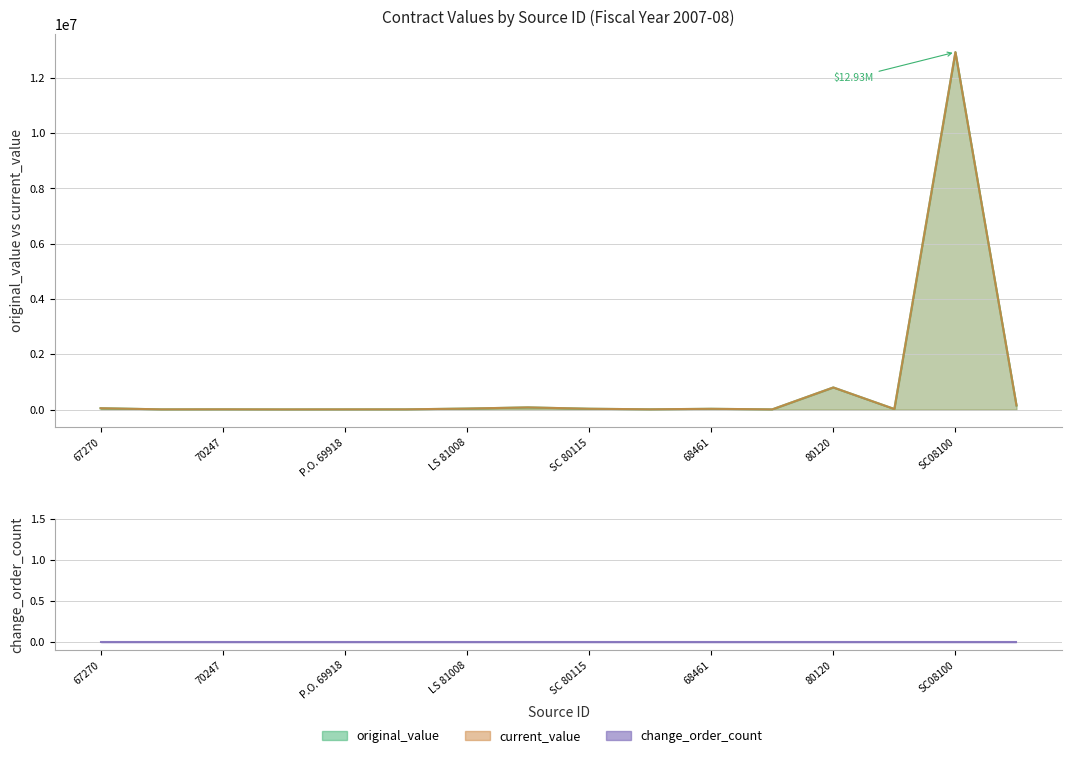

Where is original_value nearest to the value 6469807?

80120